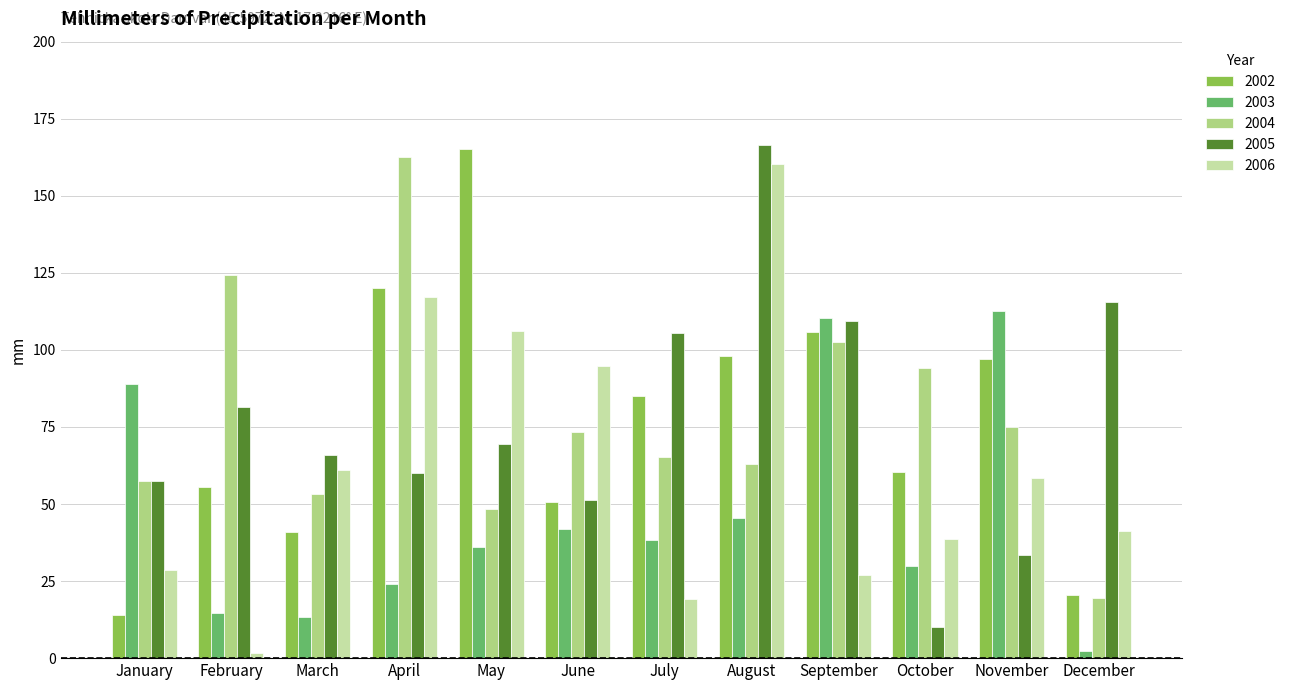

How many bars are there in each group?

5